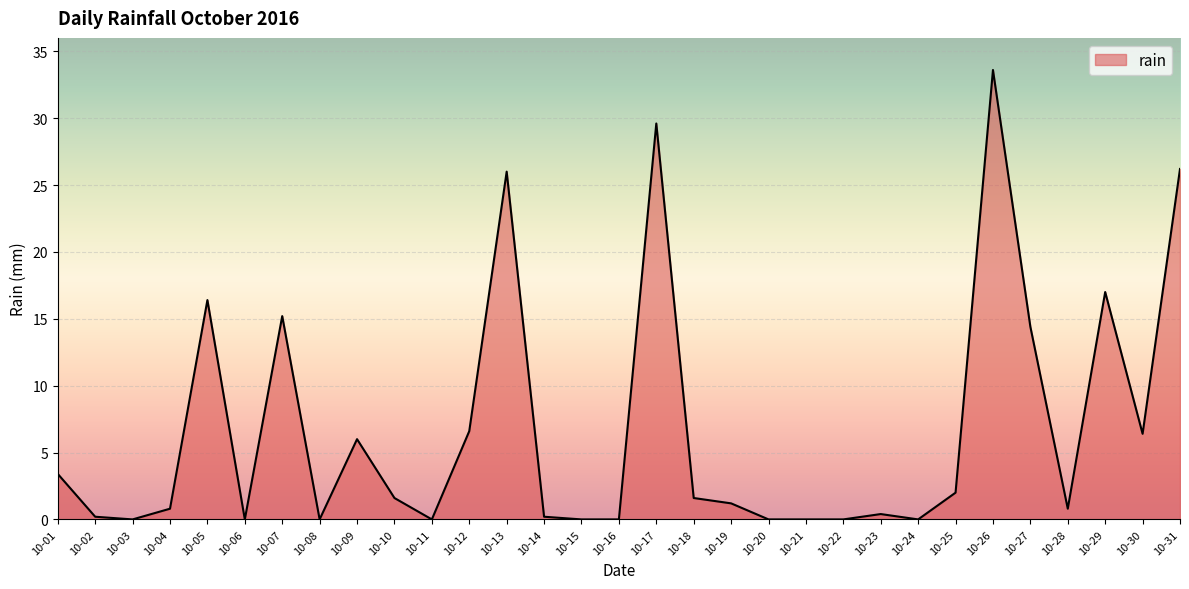

True or false: there are more than 1 points higher than both neighbors.

True